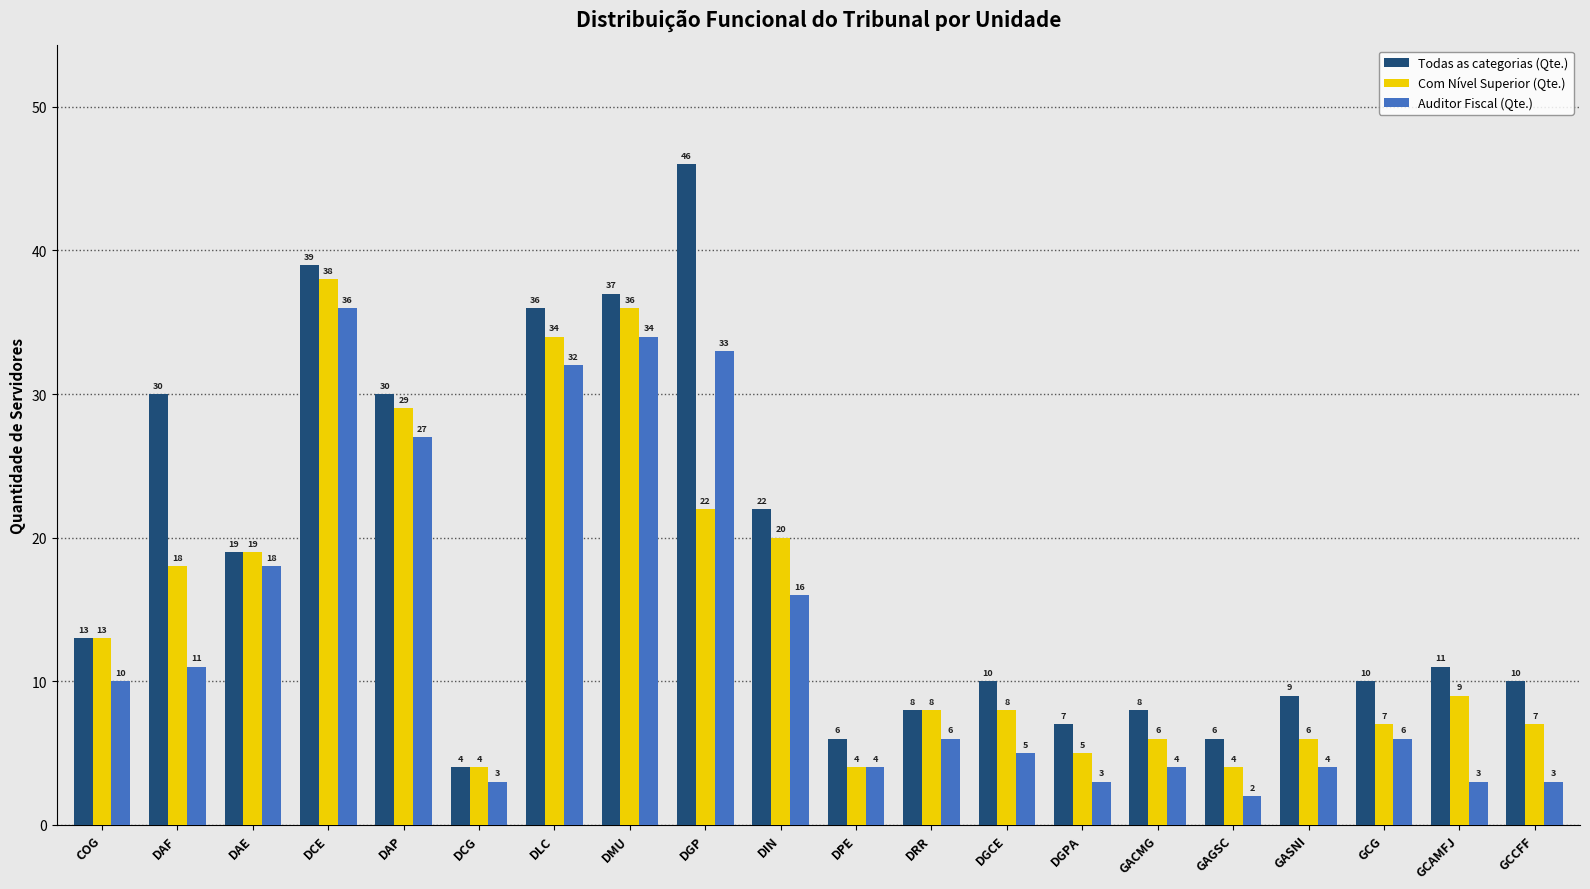

Reading right to left, what are all the values shown in this chart?

Todas as categorias (Qte.): 10	11	10	9	6	8	7	10	8	6	22	46	37	36	4	30	39	19	30	13
Com Nível Superior (Qte.): 7	9	7	6	4	6	5	8	8	4	20	22	36	34	4	29	38	19	18	13
Auditor Fiscal (Qte.): 3	3	6	4	2	4	3	5	6	4	16	33	34	32	3	27	36	18	11	10